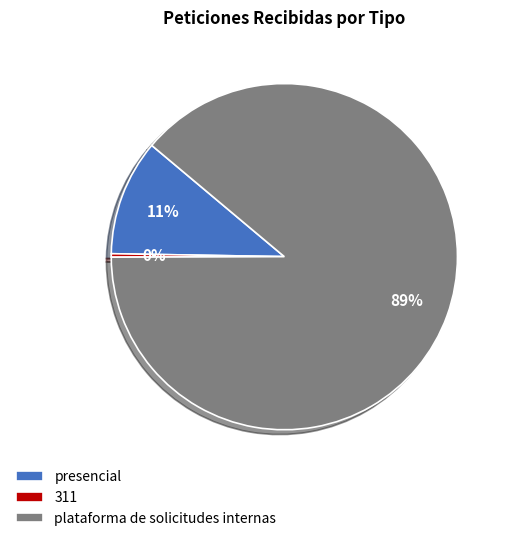

Which category has the biggest portion of the pie?

plataforma de solicitudes internas